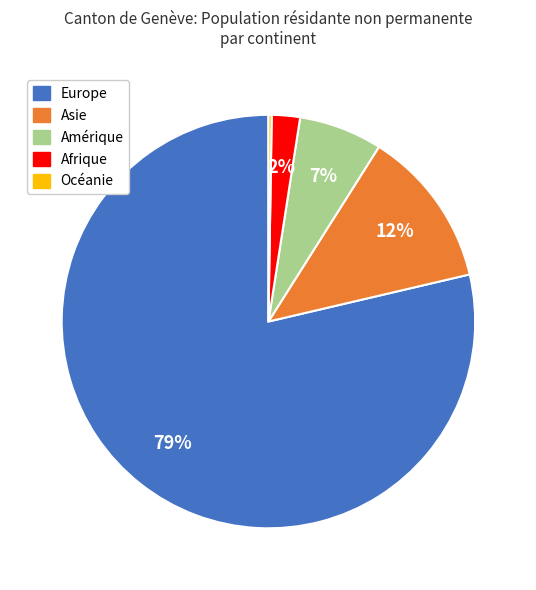

What percentage is the Europe slice, to the nearest percent?

79%